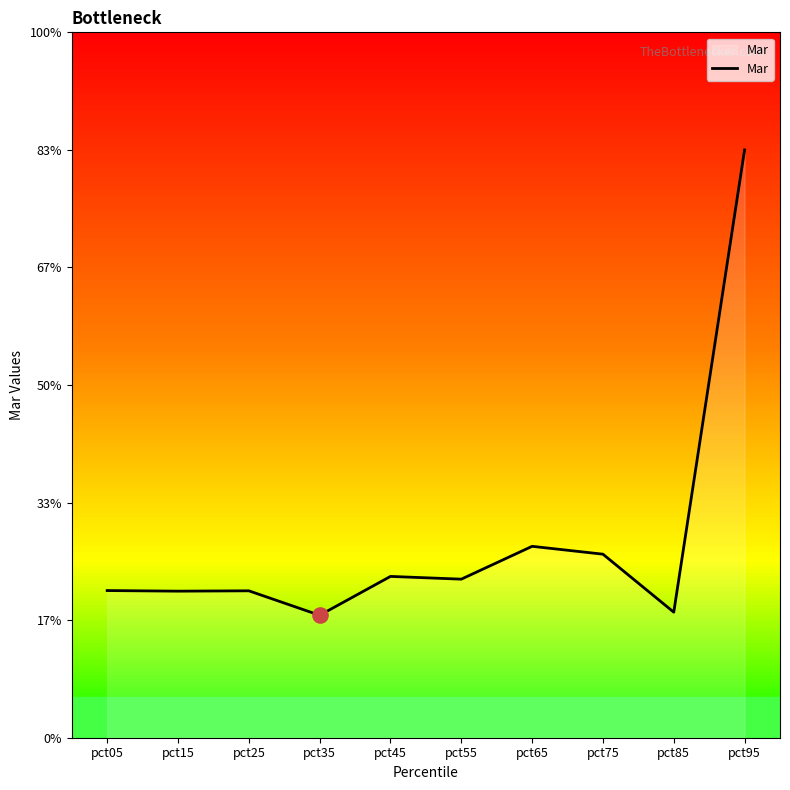

Between pct15 and pct55, which is larger?

pct55